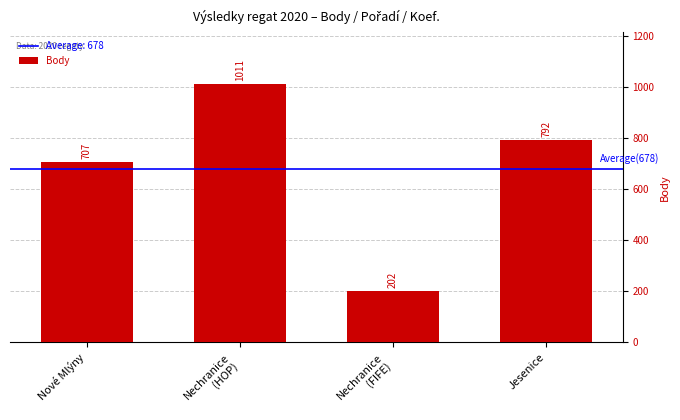

Reading left to right, what are all the values shown in this chart?

Nové Mlýny=707	Nechranice
(HOP)=1011	Nechranice
(FIFE)=202	Jesenice=792